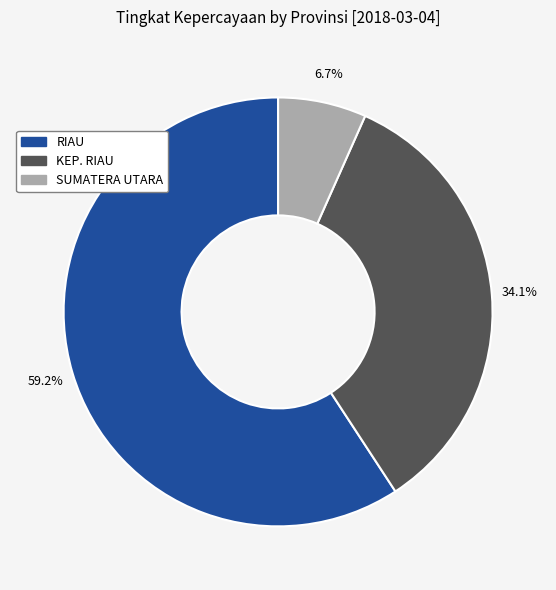

Count the number of slices in the pie.

3